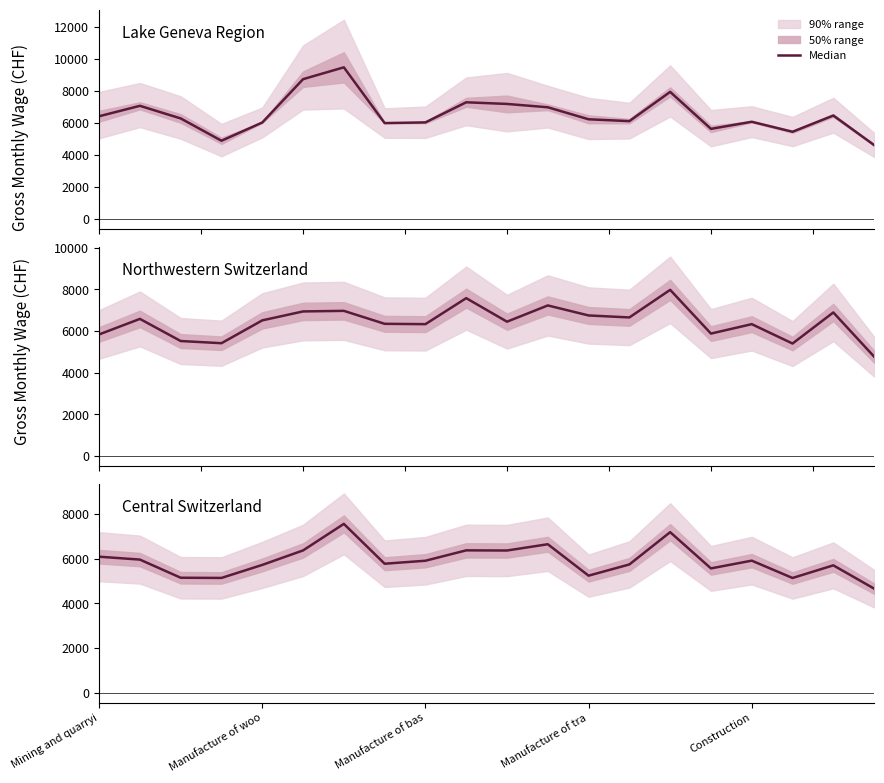

True or false: the data shows 6376 at 5.

True